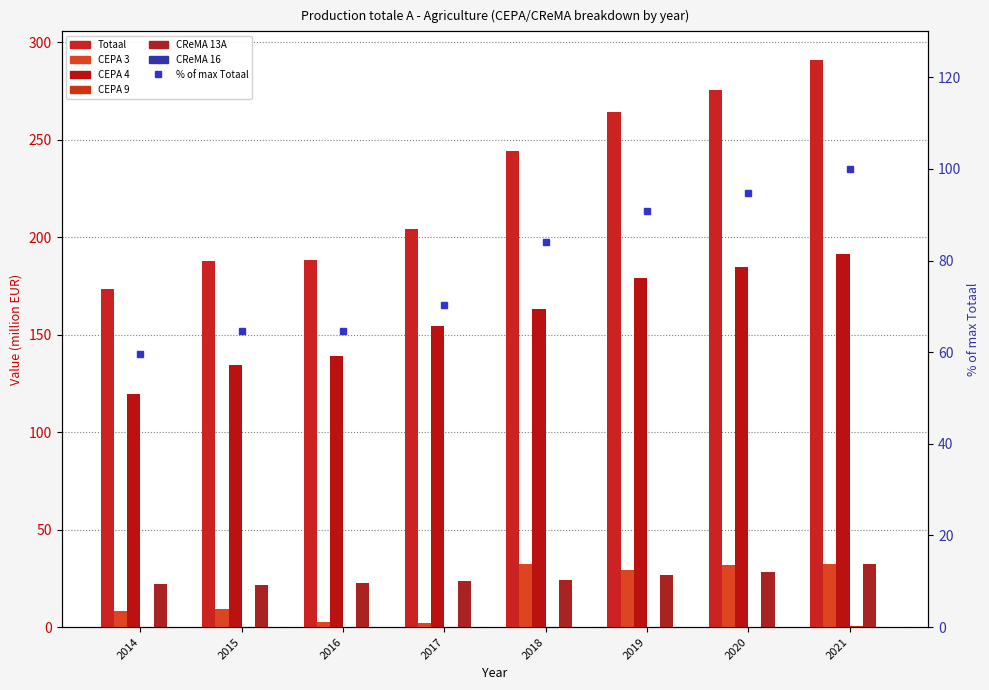

The value of Totaal at 2016 is 253.4. True or false?

False